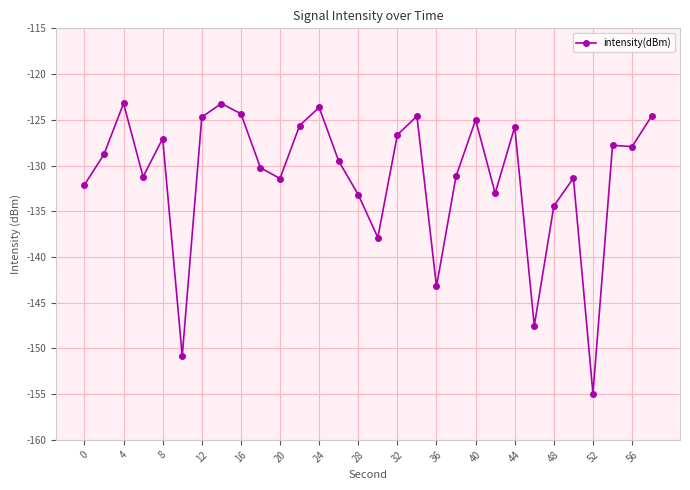

What is the minimum value shown in the chart?

-154.9